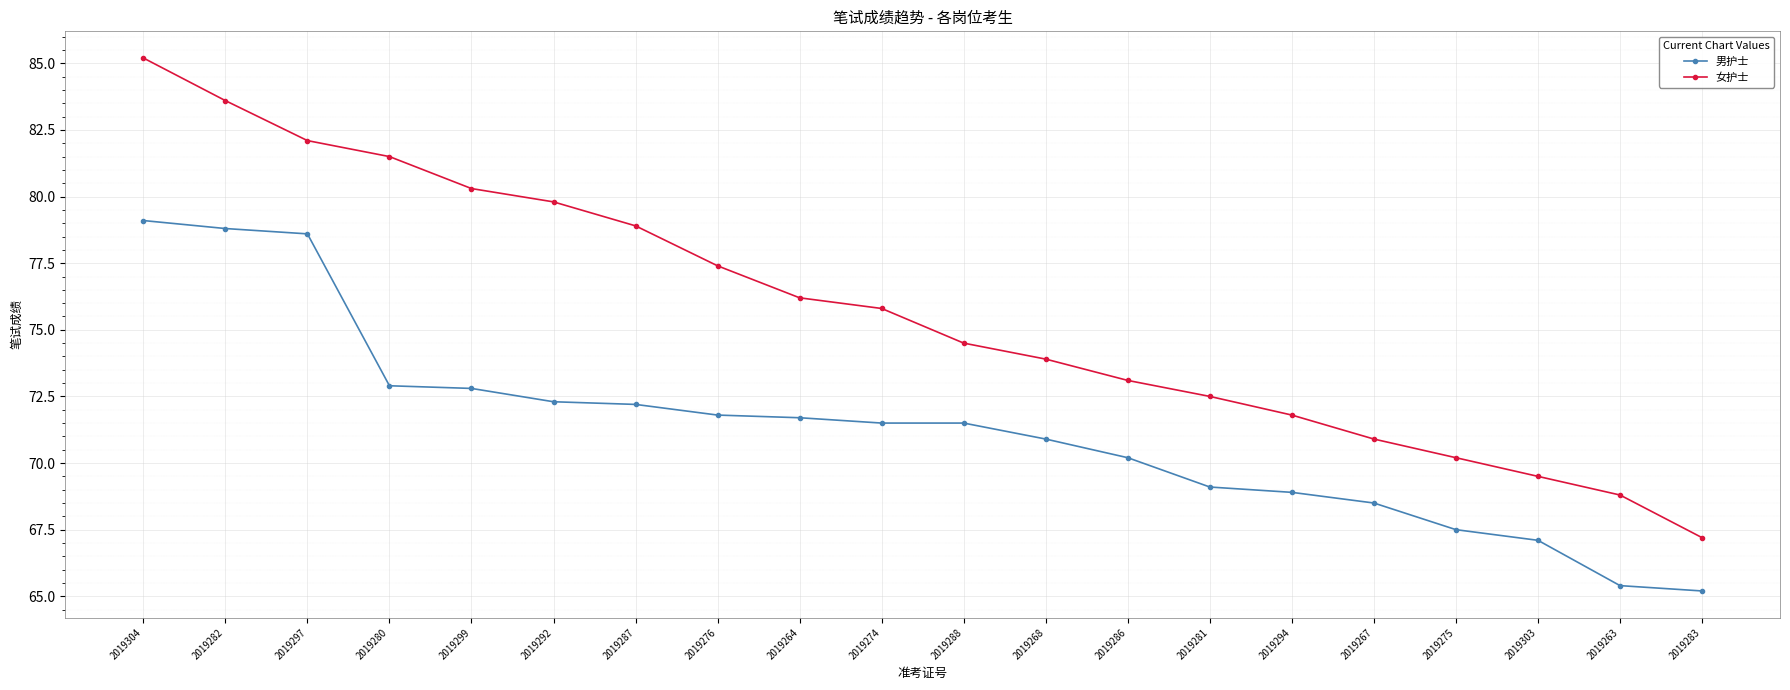

What value does the 男护士 series have at 2019280?

72.9